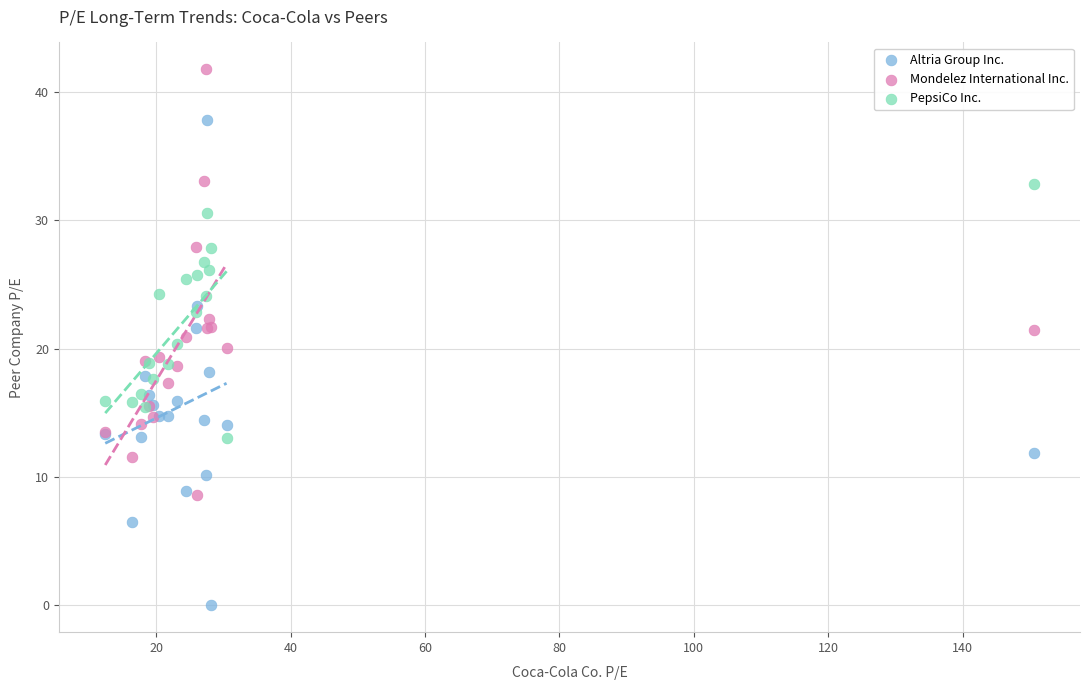

Which series contains the lowest Y value?

Altria Group Inc.